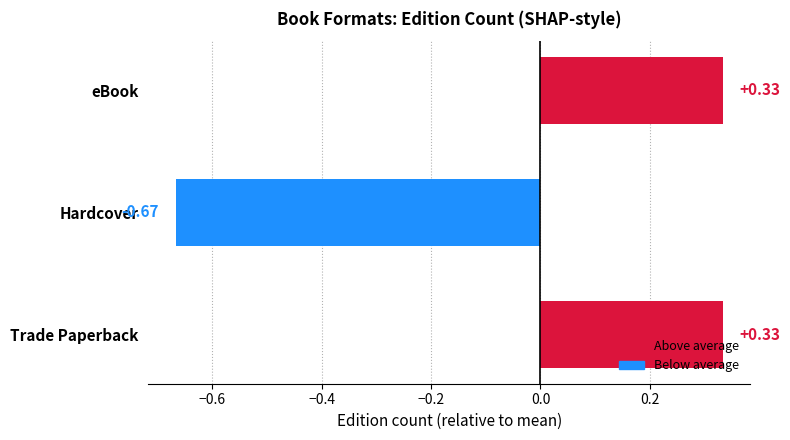

Are the bars grouped side by side (vs. stacked)?

No